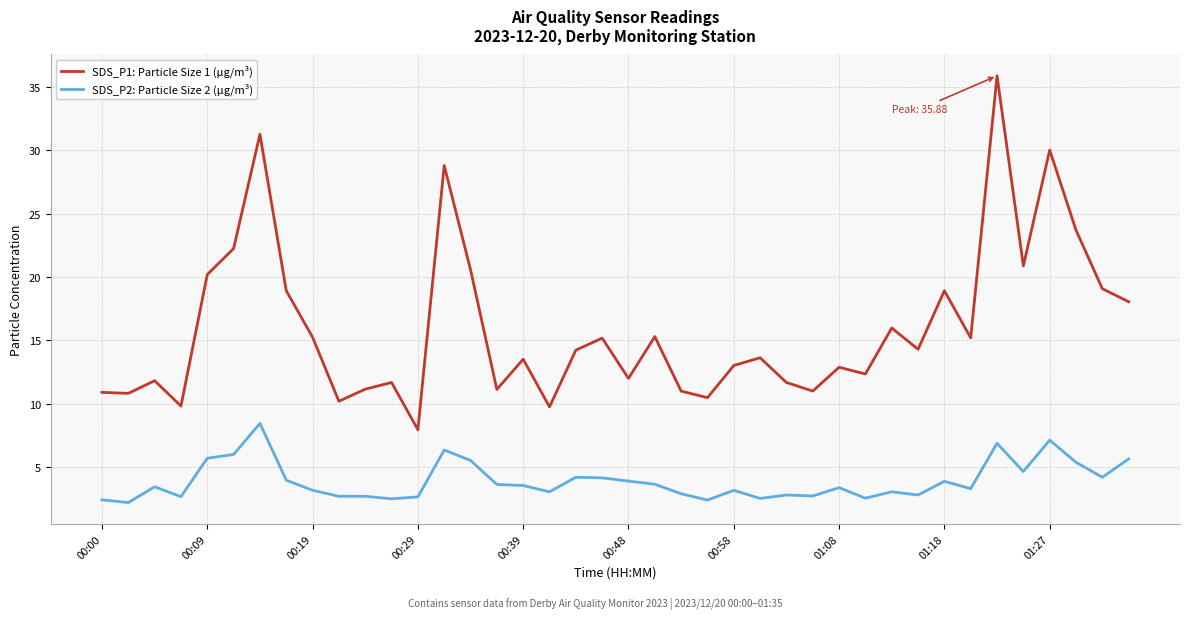

What is the difference between the maximum and minimum values in the SDS_P1: Particle Size 1 (µg/m³) series?

27.9